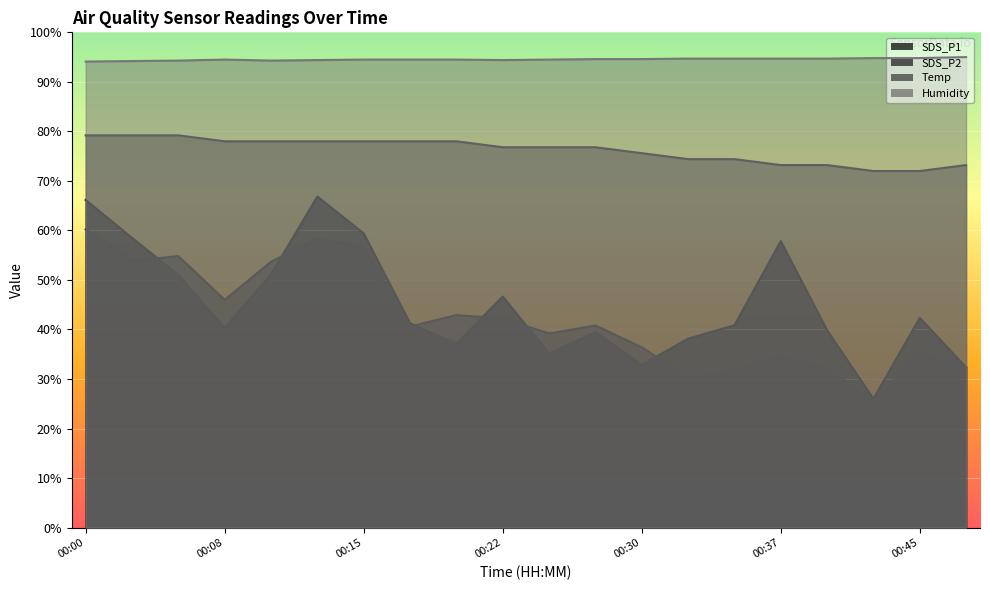

Reading right to left, list all the values displayed in this chart.

SDS_P1: 32.4	42.4	26.0	39.9	57.9	40.9	38.1	32.9	39.5	35.1	46.6	37.1	41.2	59.4	66.8	51.2	40.4	51.0	58.5	66.2
SDS_P2: 32.4	35.2	25.6	32.2	34.8	31.7	30.3	36.4	40.8	39.2	42.2	42.9	40.6	56.7	58.3	53.7	46.0	54.8	53.9	60.2
Temp: 73.2	72.0	72.0	73.2	73.2	74.4	74.4	75.6	76.8	76.8	76.8	78.0	78.0	78.0	78.0	78.0	78.0	79.2	79.2	79.2
Humidity: 95.0	94.8	94.8	94.7	94.7	94.7	94.7	94.6	94.6	94.5	94.4	94.5	94.5	94.5	94.4	94.3	94.5	94.3	94.2	94.1